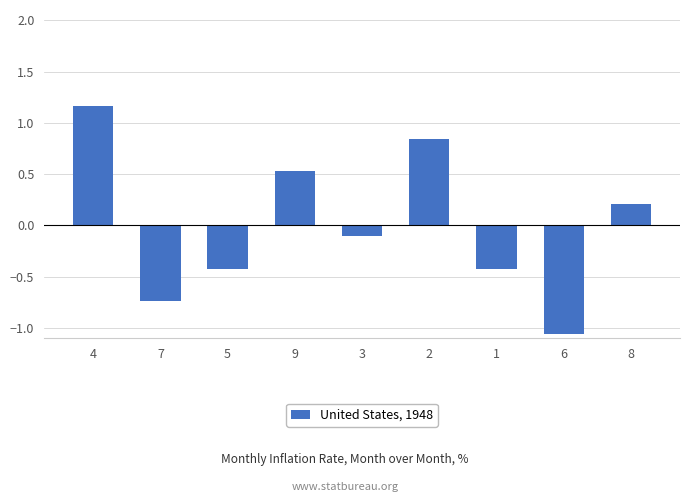

What is the difference between the maximum and minimum values?

2.2